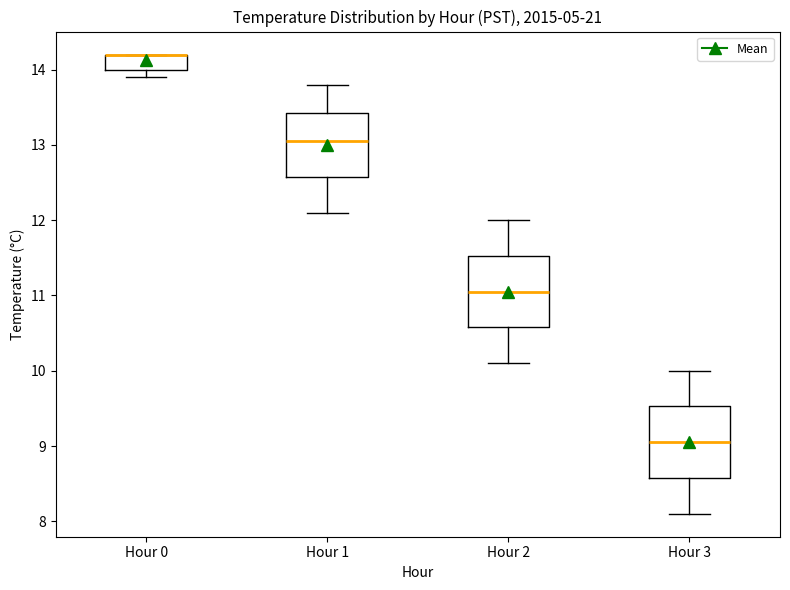

Reading left to right, transcribe this box plot: for each box, give where its median line is, the range the box spans, and where its two whiskers end, as read against the y-axis. The values are not printed on the chart, so give them approximately, as read against the axis.

Hour 0: median 14.2 (drawn on the box's upper edge), box 14.0 to 14.2, whiskers 13.9 to 14.2
Hour 1: median 13.1, box 12.6 to 13.4, whiskers 12.1 to 13.8
Hour 2: median 11.1, box 10.6 to 11.5, whiskers 10.1 to 12.0
Hour 3: median 9.1, box 8.6 to 9.5, whiskers 8.1 to 10.0